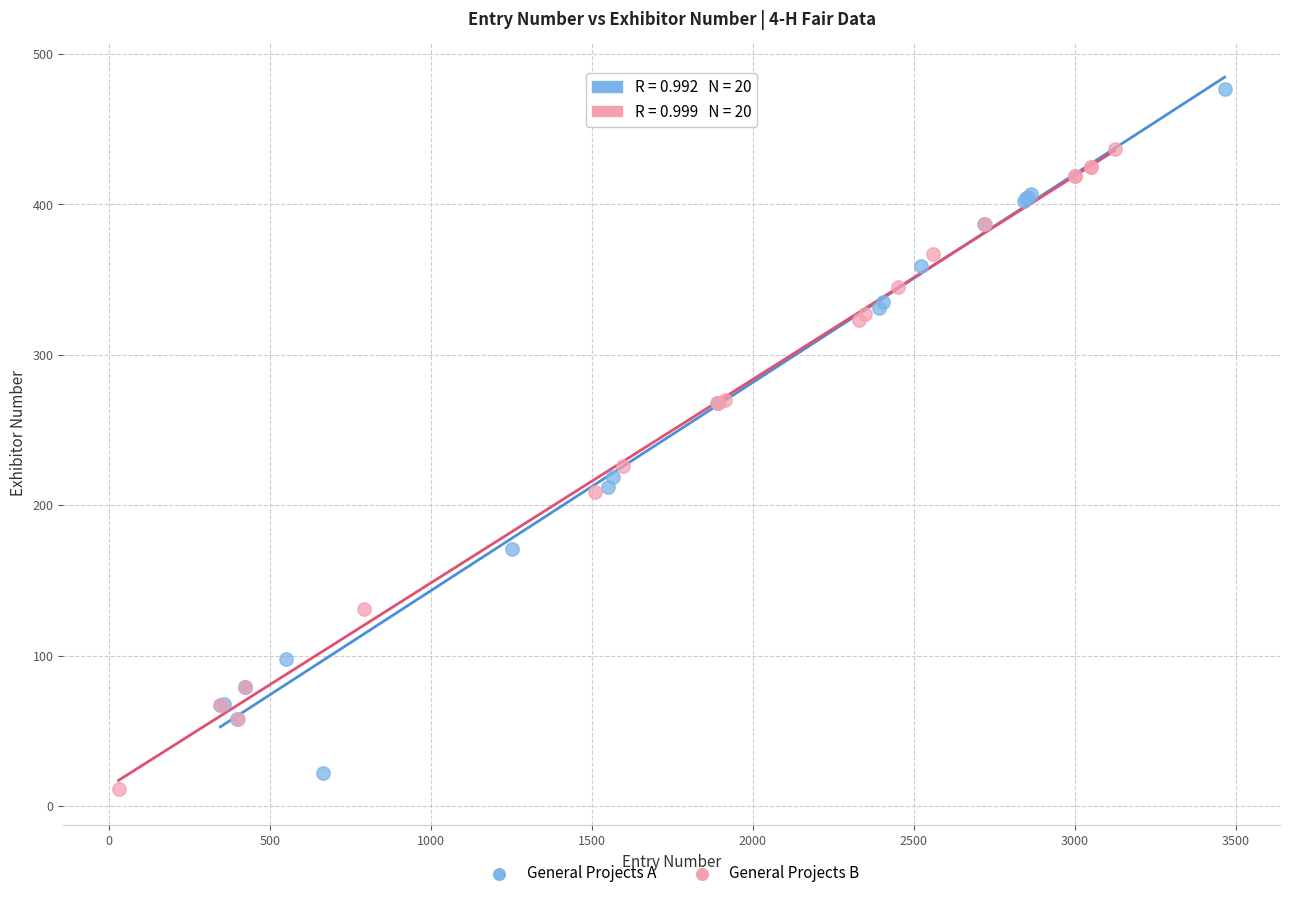

Which series contains the lowest Y value?

General Projects B